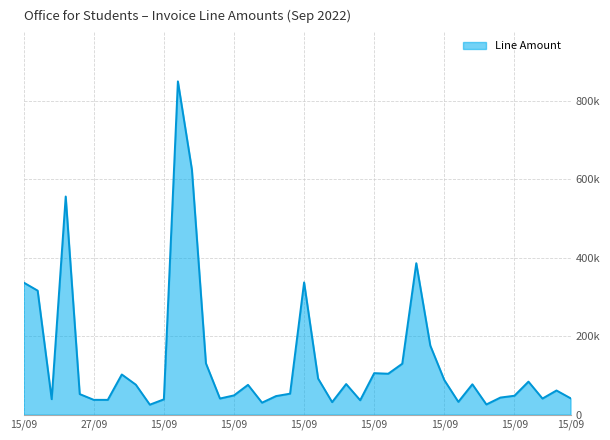

True or false: the data has more than 1 interior local peaks.

True